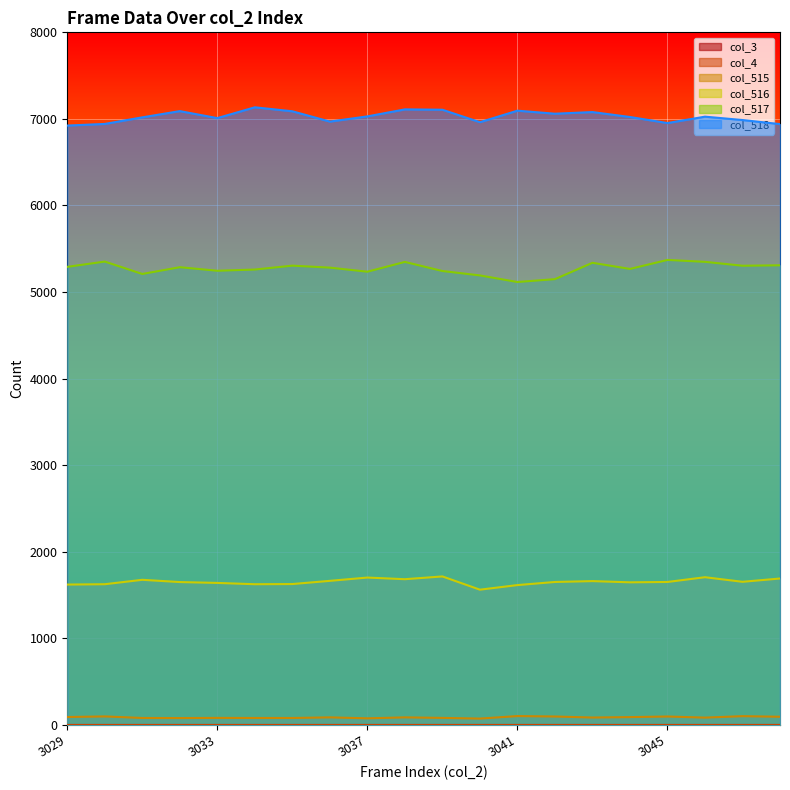

Does the chart display data point markers on the line(s)?

No